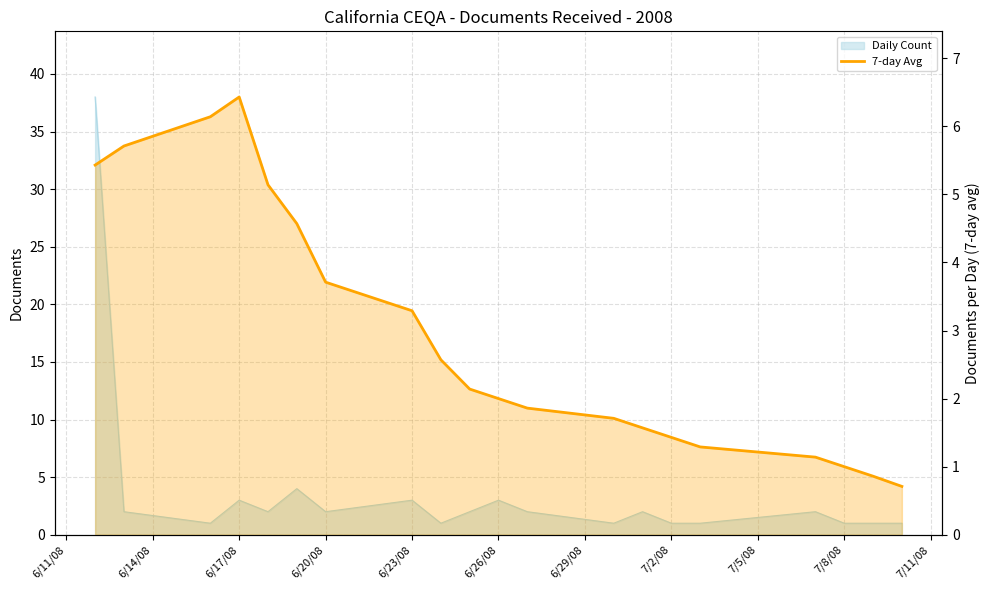

What is the greatest value displayed?

6.4